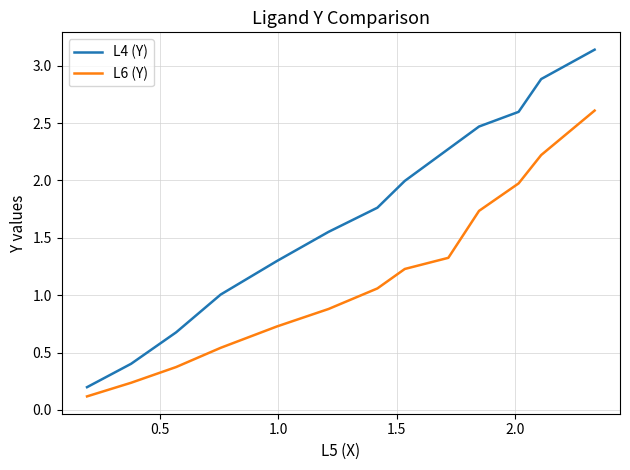

Which series has the largest range (max minus min)?

L4 (Y)